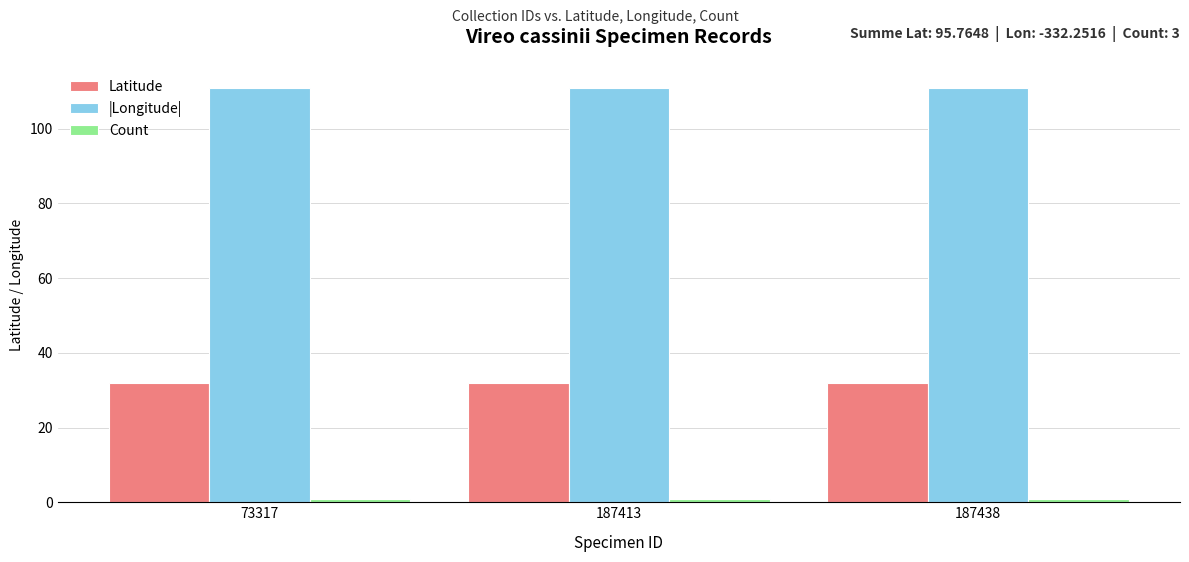

What is the greatest value displayed?

110.8